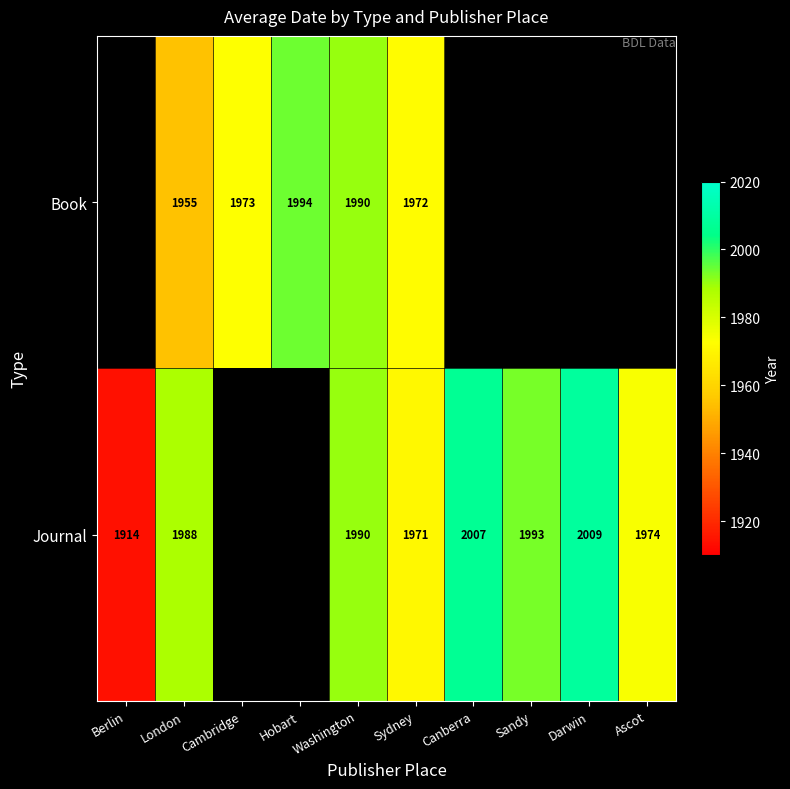

The value of Journal at London is 440. True or false?

False